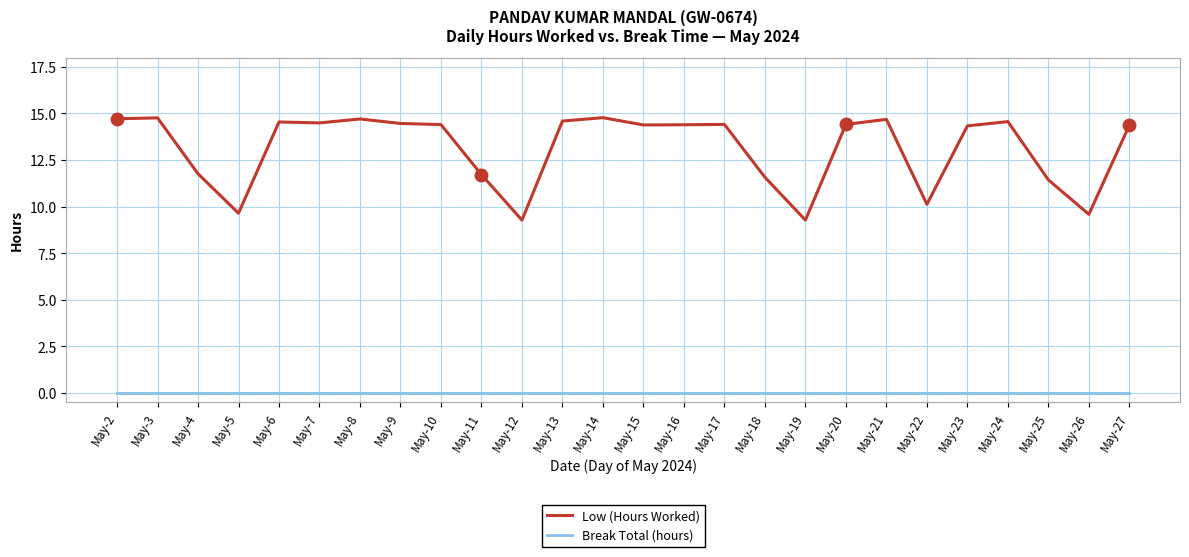

Which series has the largest range (max minus min)?

Low (Hours Worked)